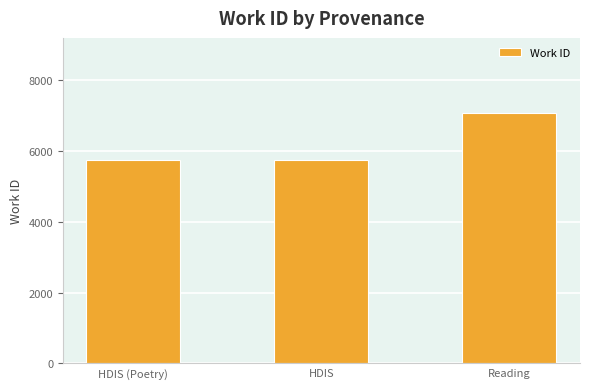

Read the value at Reading.

7080